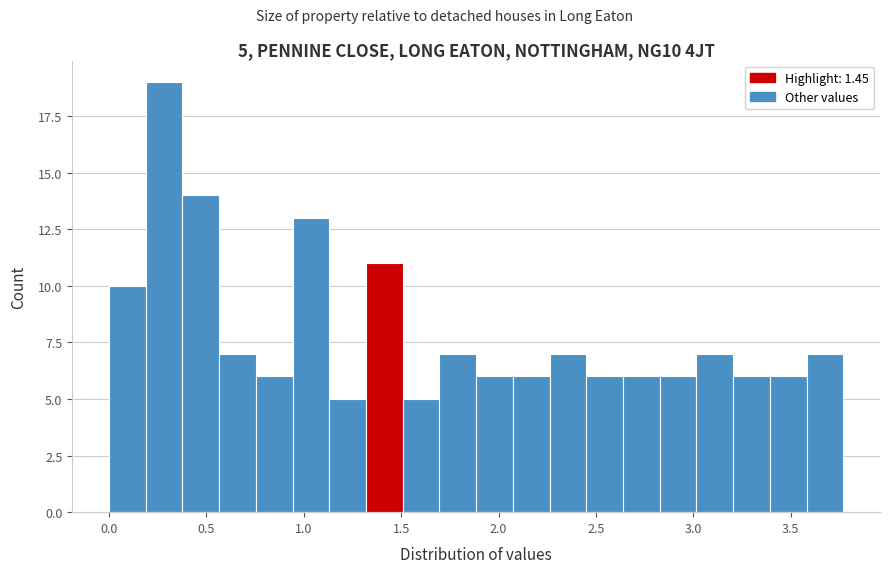

Around what value on the x-axis is the tallest bar? Give the approximate position of its centre, as read against the axis.

0.30